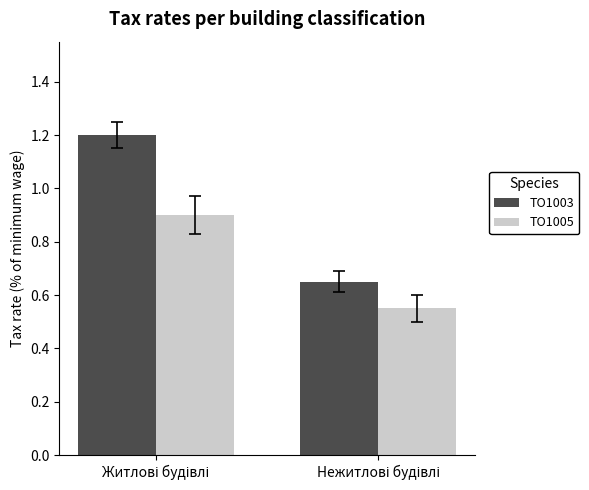

Which series has the largest range (max minus min)?

TO1003